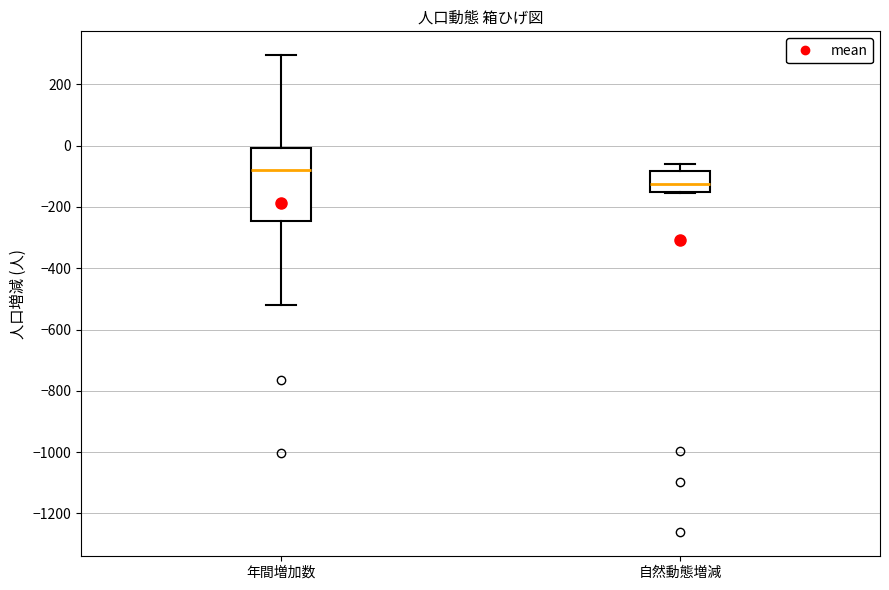

Which box is the tallest, from its lower edge to its upper edge?

年間増加数